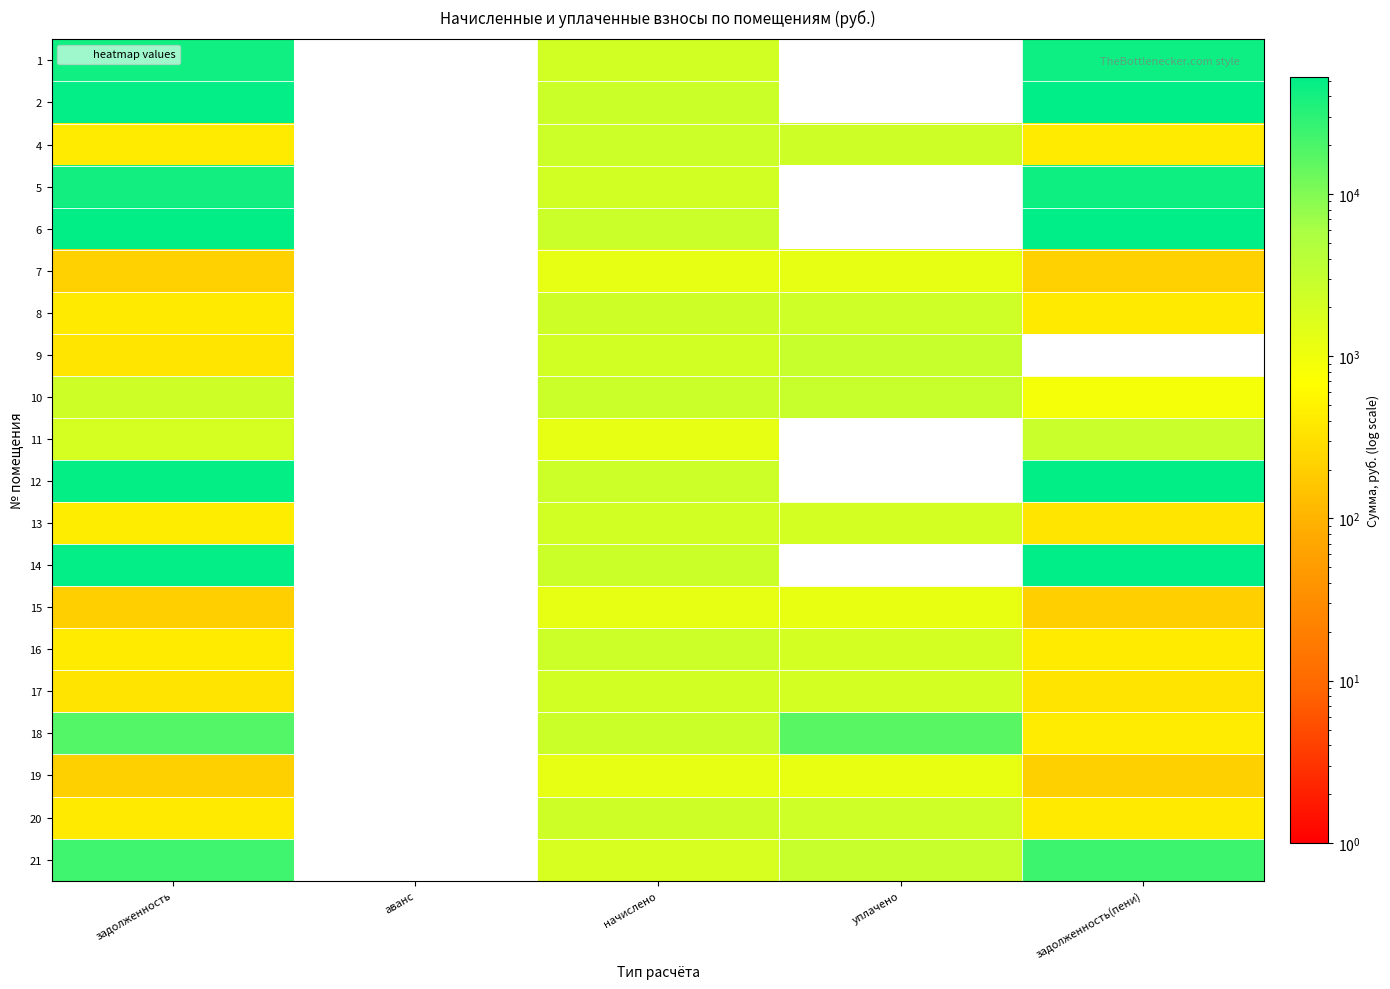

Count the number of categories in the chart.

5